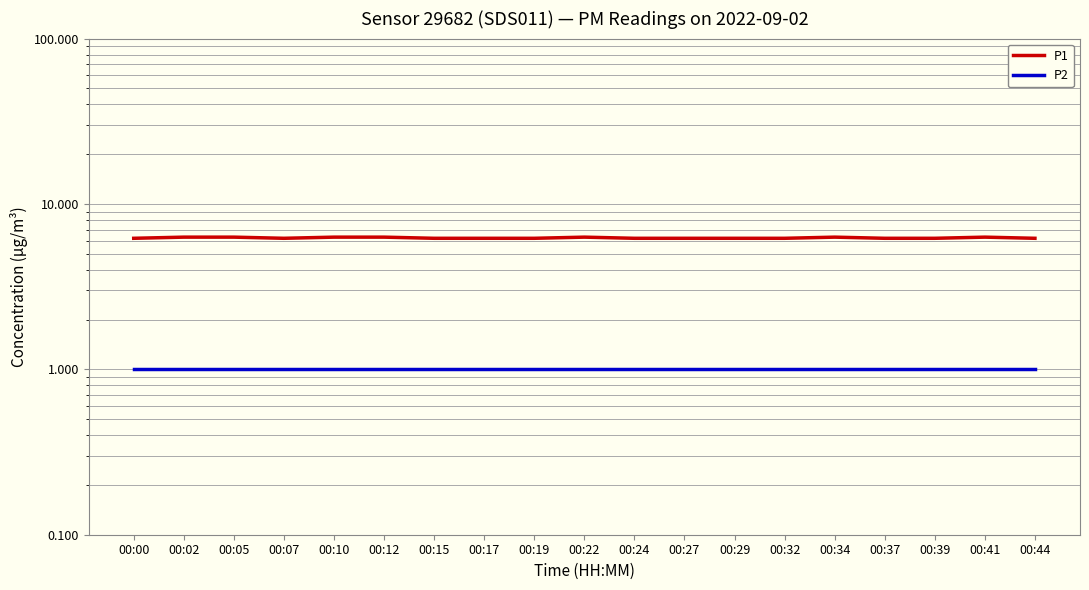

What are all the series names shown in the legend?

P1, P2